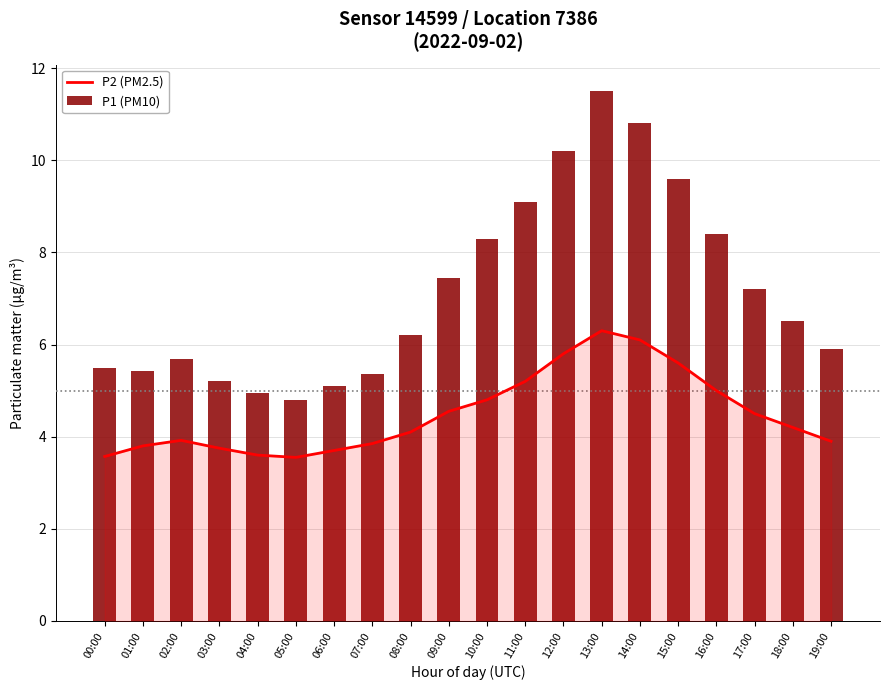

What is the label of the 3rd bar from the left?

02:00